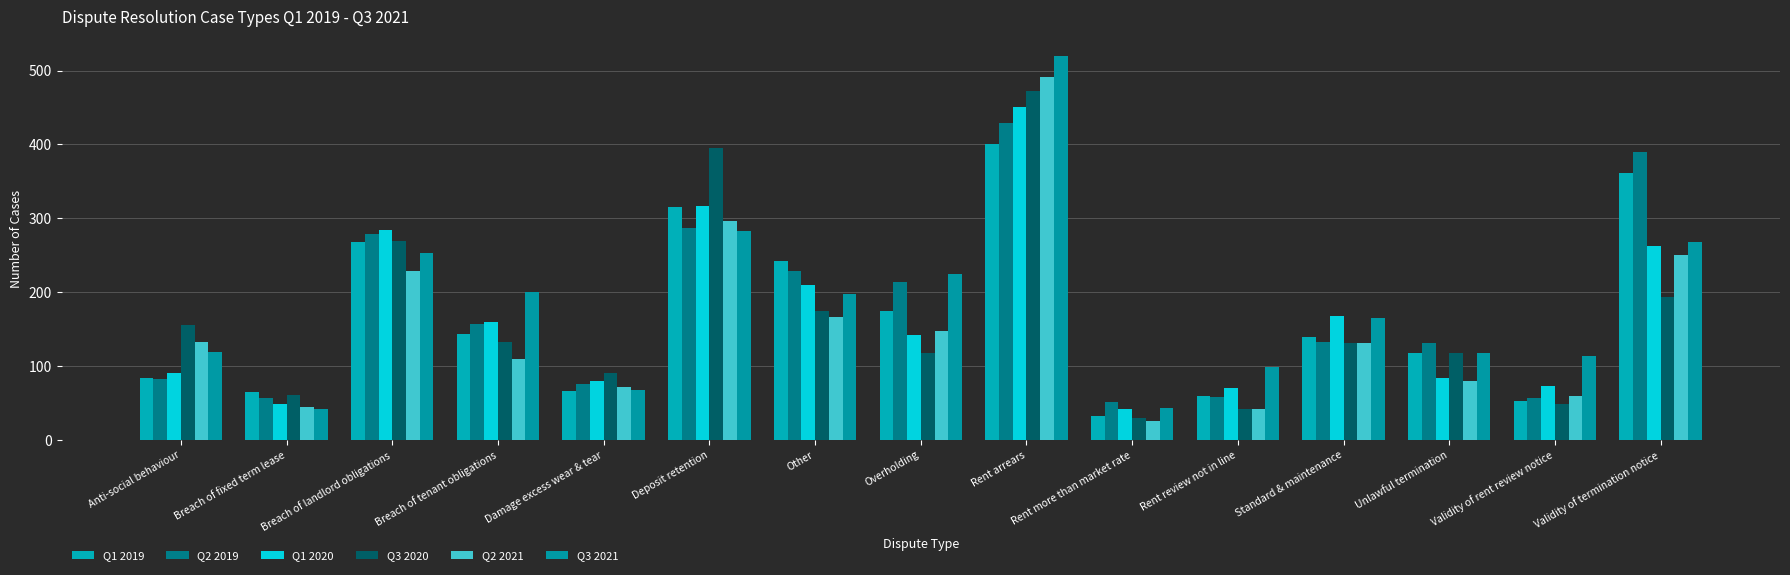

How many distinct data groups are displayed?

6